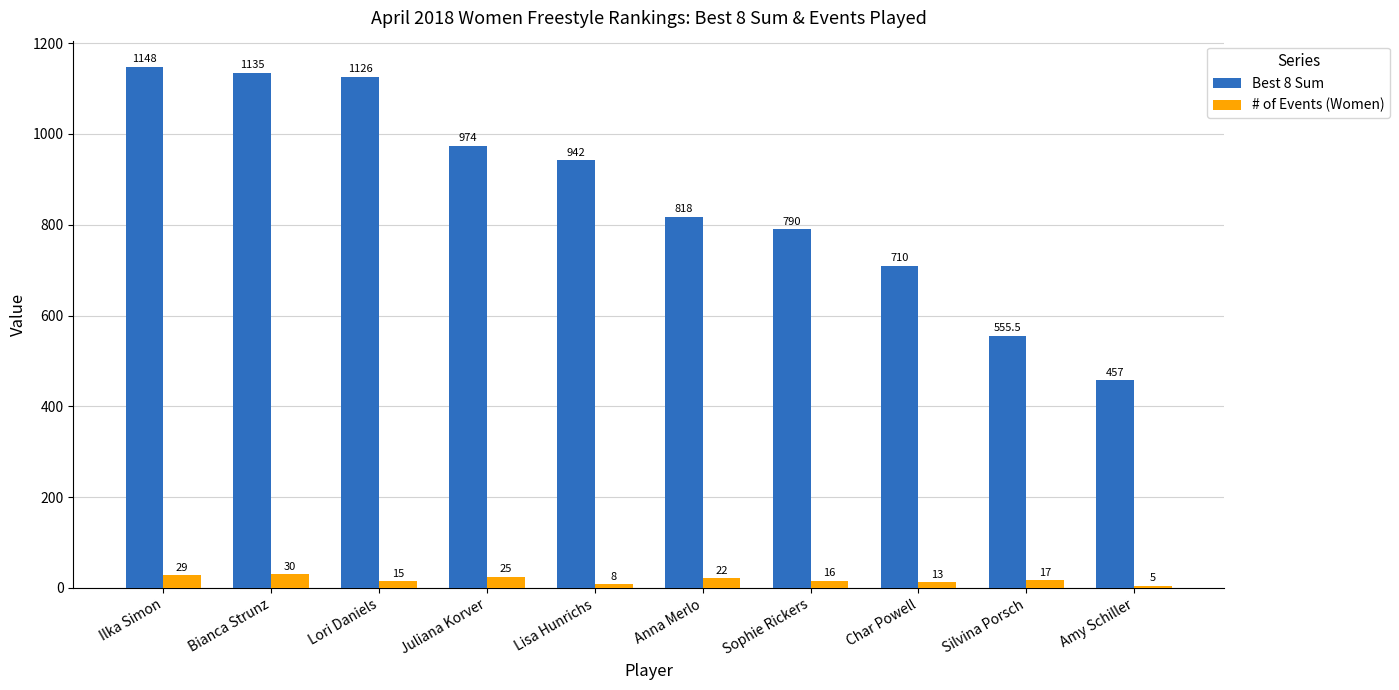

Which series has the largest total across all categories?

Best 8 Sum